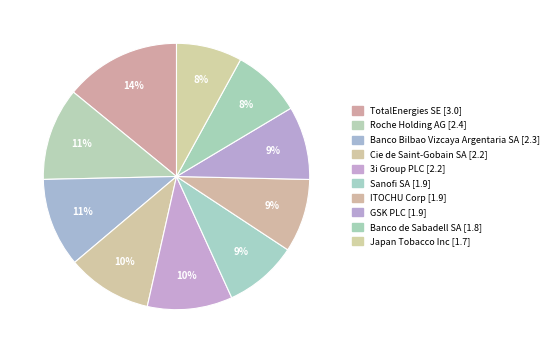

Count the number of slices in the pie.

10